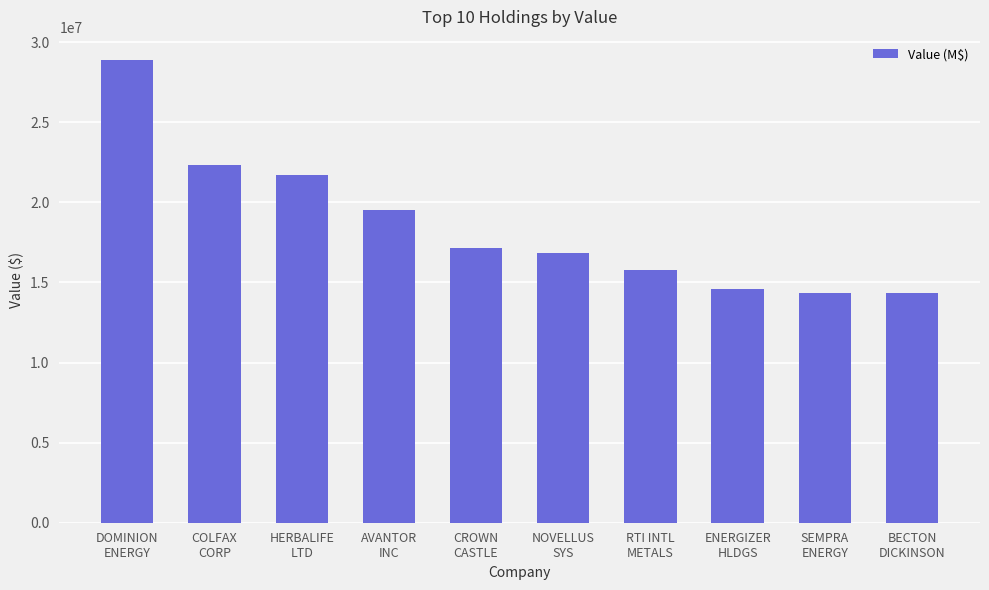

Is it true that the value at HERBALIFE
LTD is 21701000?

True